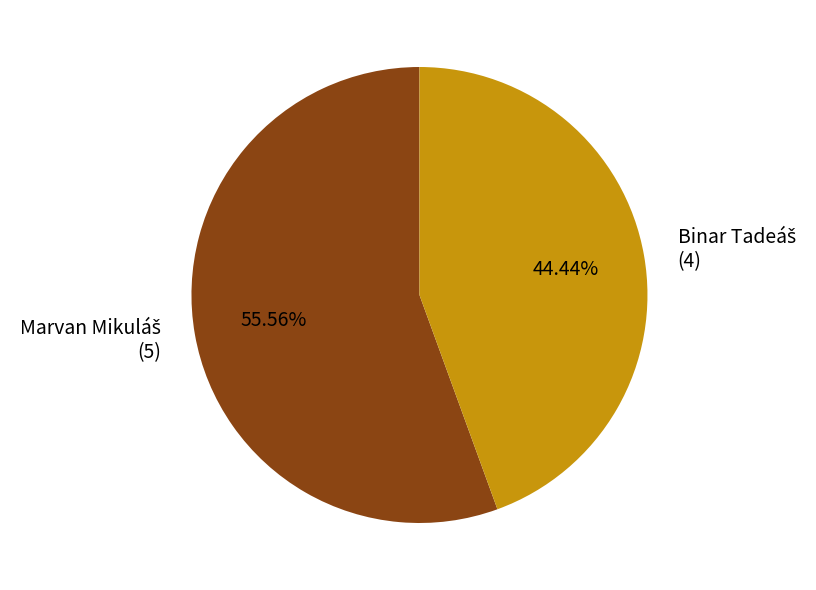

Does any single category account for the majority?

Yes